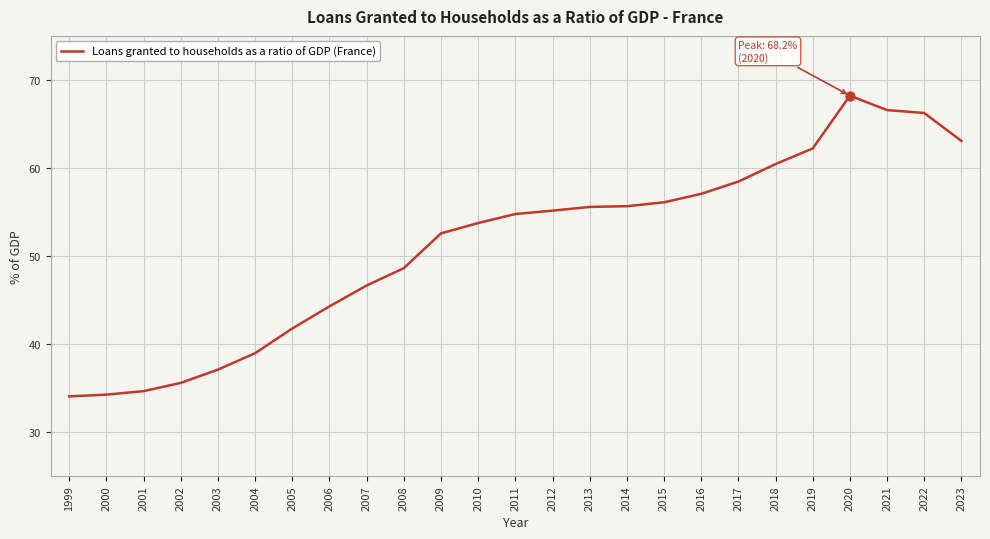

Between 2023 and 2015, which is larger?

2023